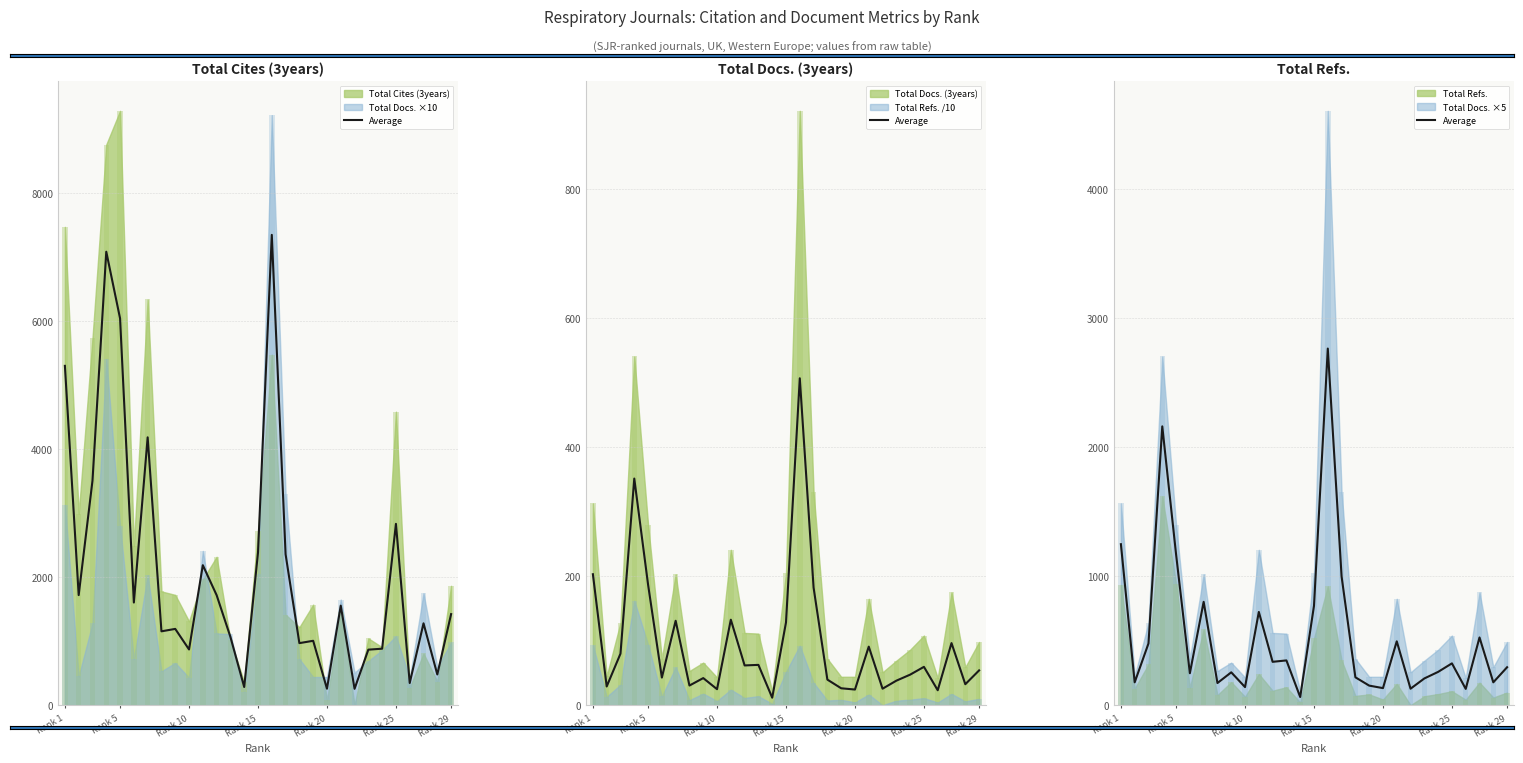

What is the label of the 5th bar from the left?

Rank 5